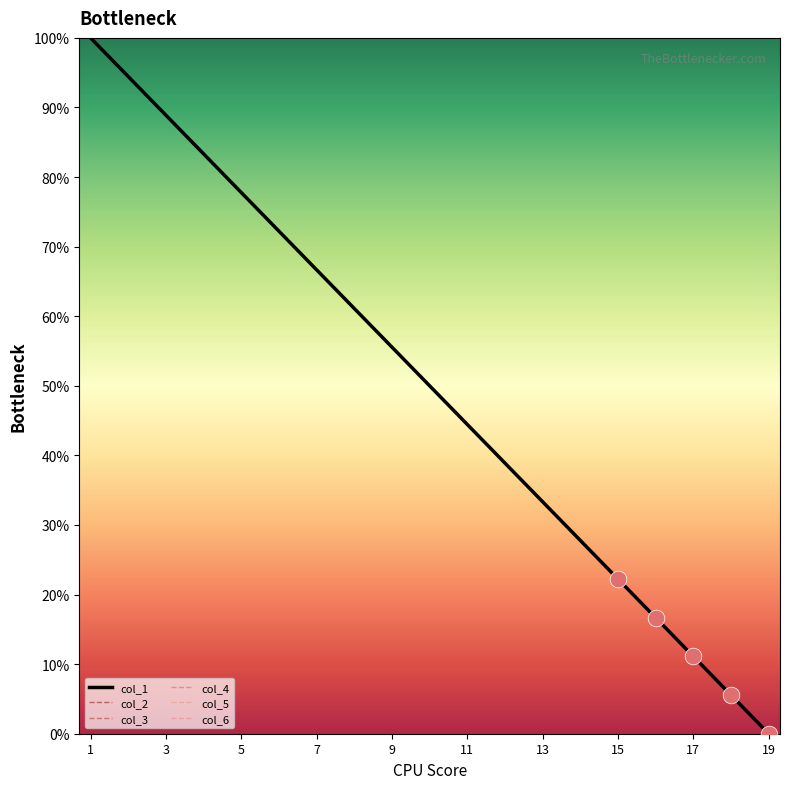

Reading left to right, list all the values displayed in this chart.

col_1: 100.0	94.4	88.9	83.3	77.8	72.2	66.7	61.1	55.6	50.0	44.4	38.9	33.3	27.8	22.2	16.7	11.1	5.6	0.0
col_2: 100.0	94.4	88.9	83.3	77.8	72.2	66.7	61.1	55.6	50.0	44.4	38.9	33.3	27.8	22.2	16.7	11.1	5.6	0.0
col_3: 100.0	94.4	88.9	83.3	77.8	72.2	66.7	61.1	55.6	50.0	44.4	38.9	33.3	27.8	22.2	16.7	11.1	5.6	0.0
col_4: 100.0	94.4	88.9	83.3	77.8	72.2	66.7	61.1	55.6	50.0	44.4	38.9	33.3	27.8	22.2	16.7	11.1	5.6	0.0
col_5: 100.0	94.4	88.9	83.3	77.8	72.2	66.7	61.1	55.6	50.0	44.4	38.9	33.3	27.8	22.2	16.7	11.1	5.6	0.0
col_6: 100.0	94.4	88.9	83.3	77.8	72.2	66.7	61.1	55.6	50.0	44.4	38.9	33.3	27.8	22.2	16.7	11.1	5.6	0.0